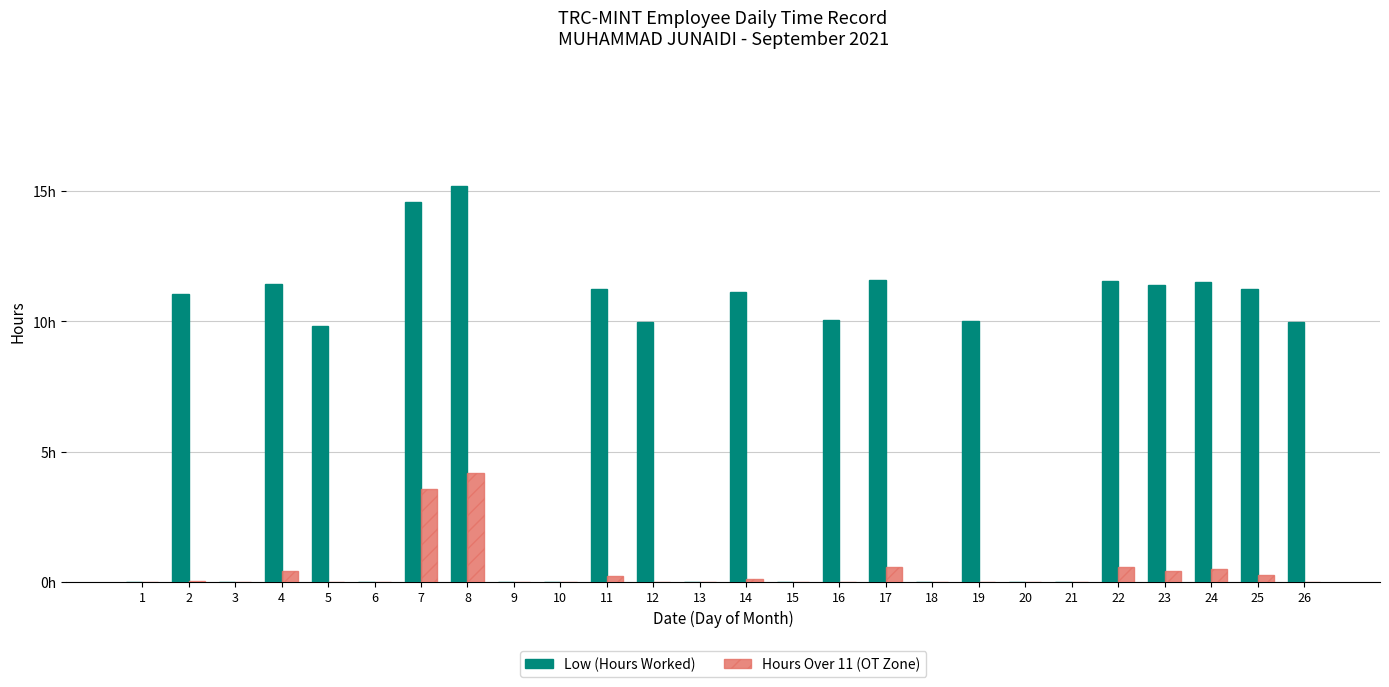

Reading left to right, extract all data points from this chart.

Low (Hours Worked): 1=0.0	2=11.0	3=0.0	4=11.4	5=9.8	6=0.0	7=14.6	8=15.2	9=0.0	10=0.0	11=11.2	12=10.0	13=0.0	14=11.1	15=0.0	16=10.1	17=11.6	18=0.0	19=10.0	20=0.0	21=0.0	22=11.6	23=11.4	24=11.5	25=11.2	26=10.0
Hours Over 11 (OT Zone): 1=0.0	2=0.0	3=0.0	4=0.4	5=0.0	6=0.0	7=3.6	8=4.2	9=0.0	10=0.0	11=0.2	12=0.0	13=0.0	14=0.1	15=0.0	16=0.0	17=0.6	18=0.0	19=0.0	20=0.0	21=0.0	22=0.6	23=0.4	24=0.5	25=0.2	26=0.0